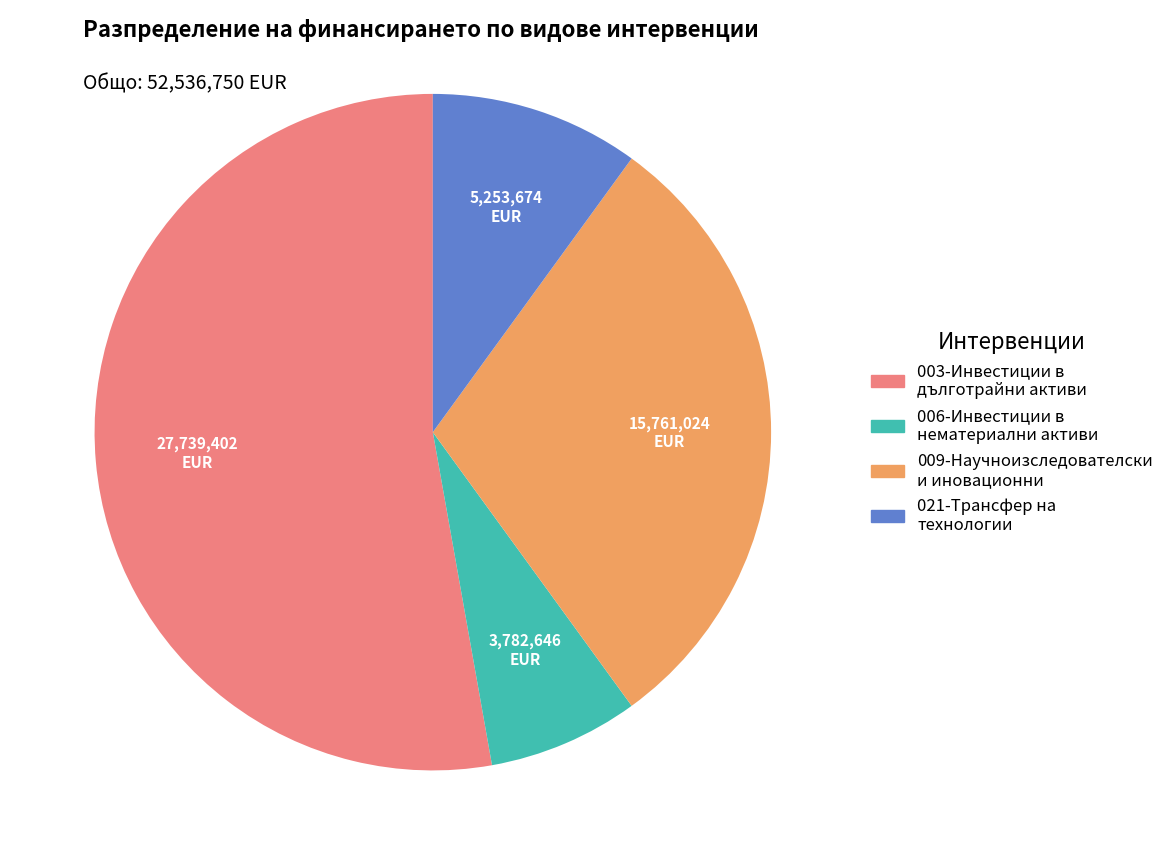

Is there any slice that represents more than half of the pie?

Yes